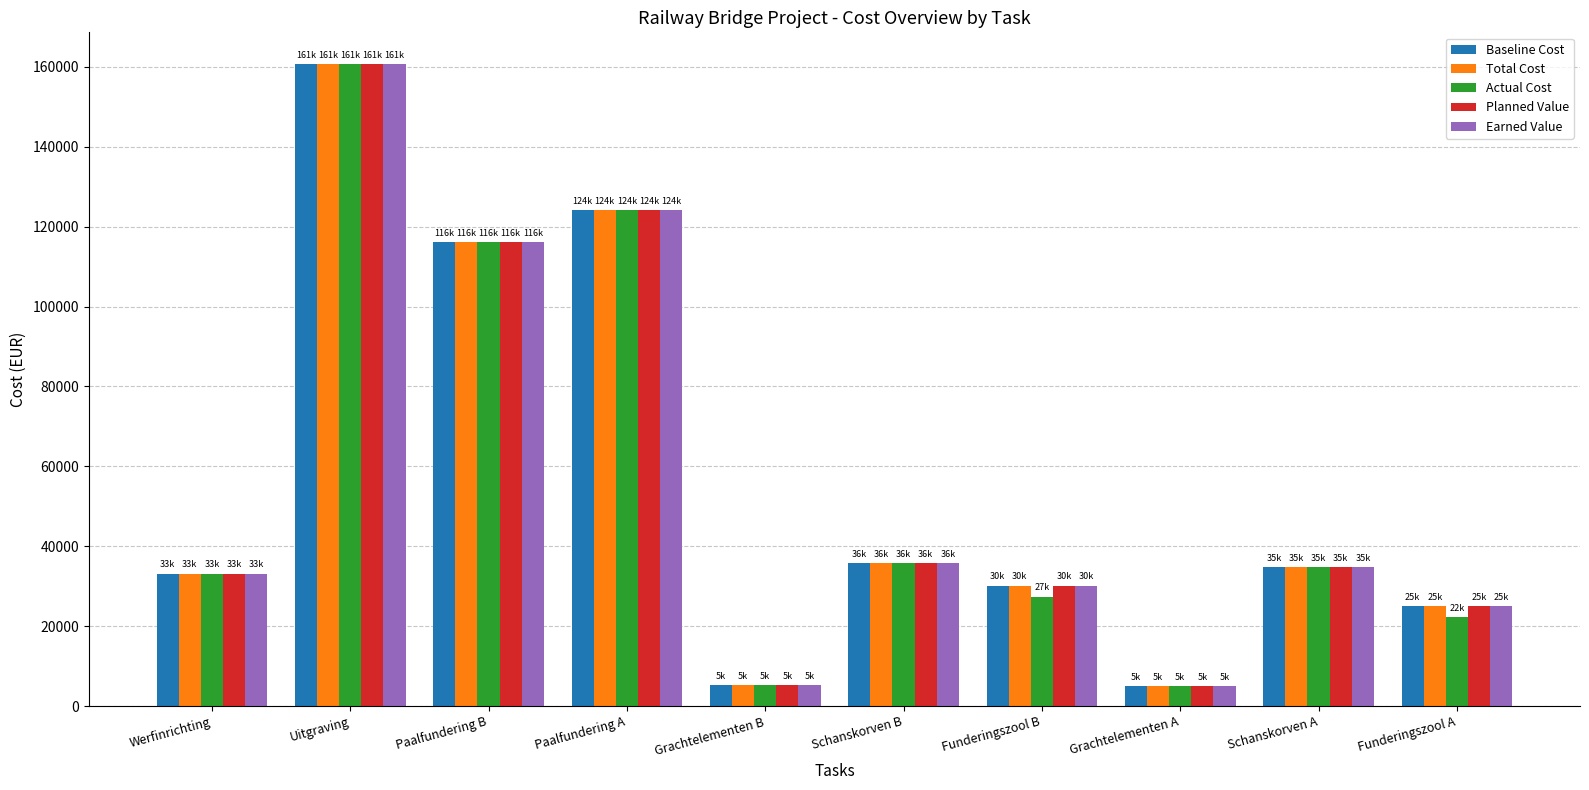

What is the difference between the maximum and minimum values in the Total Cost series?

155596.5